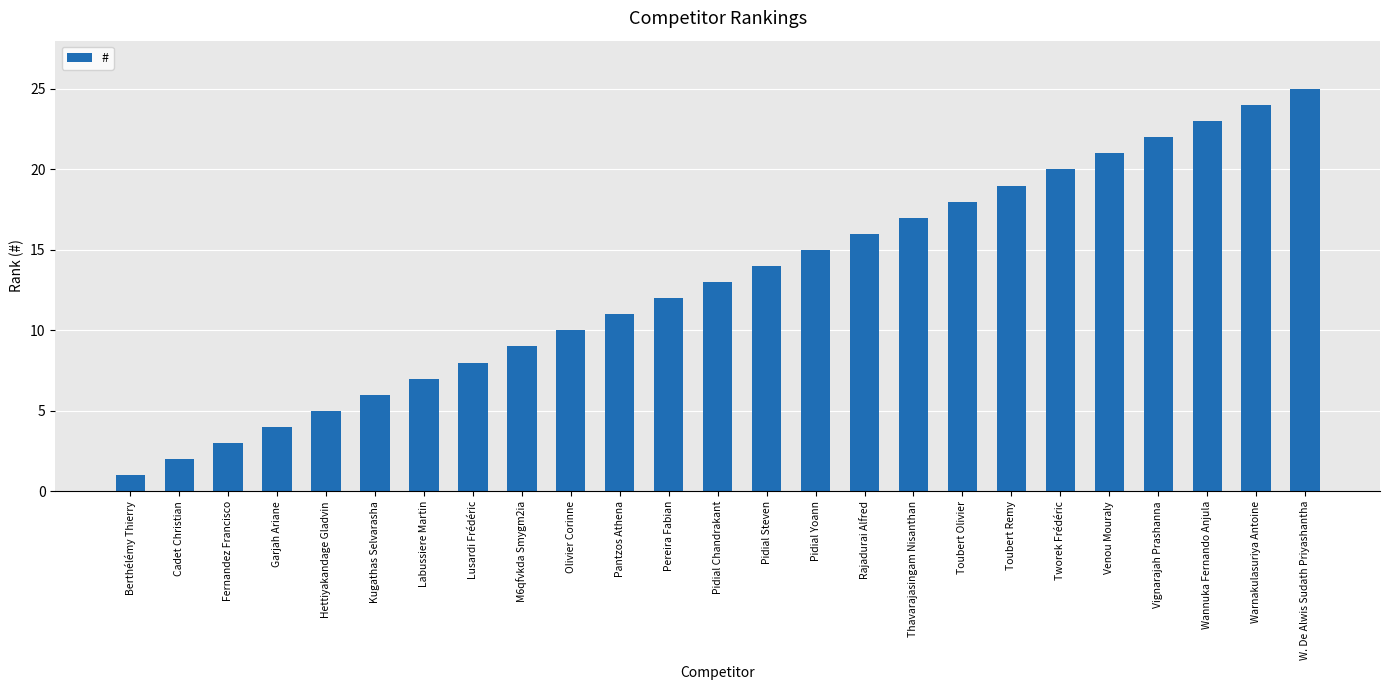

Reading left to right, extract all data points from this chart.

1	2	3	4	5	6	7	8	9	10	11	12	13	14	15	16	17	18	19	20	21	22	23	24	25